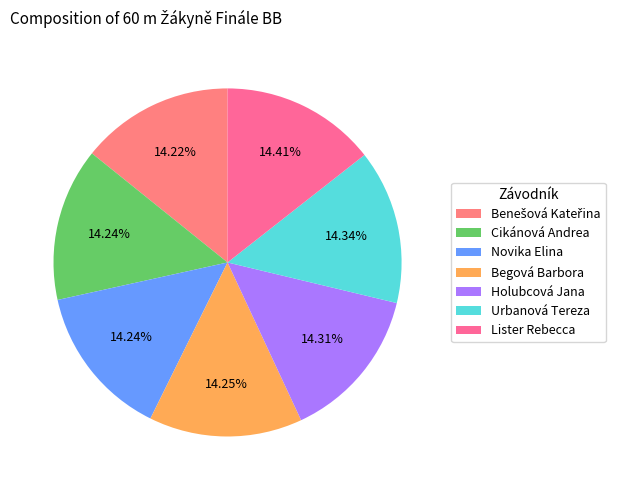

Is the sum of Benešová Kateřina and Holubcová Jana greater than half?

No